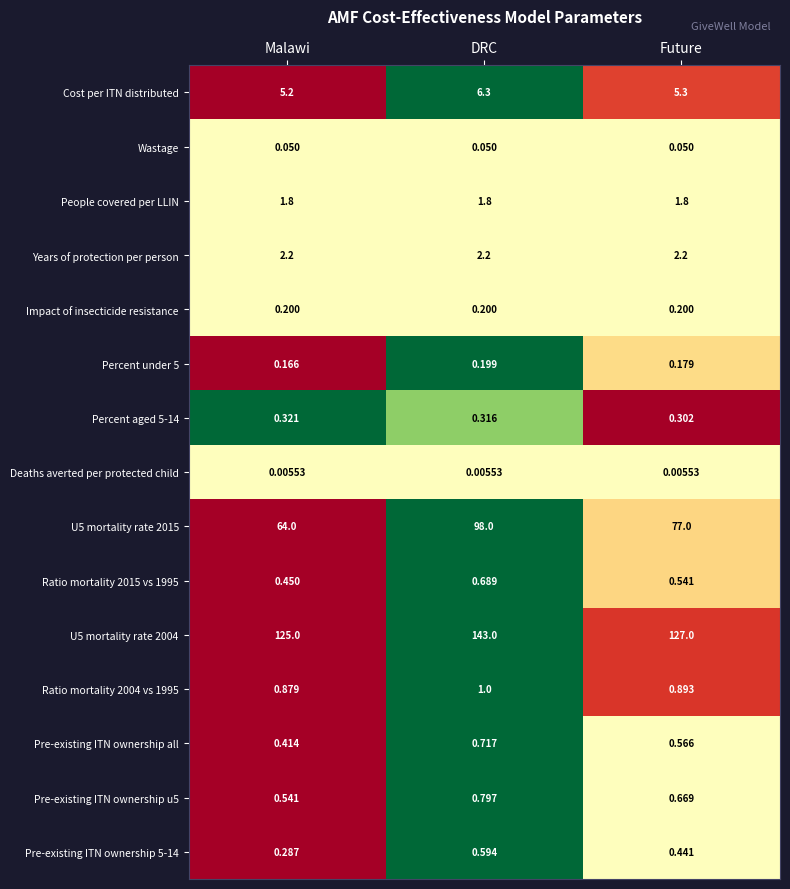

Is the value of People covered per LLIN at Malawi greater than the value of Percent aged 5-14 at Future?

Yes